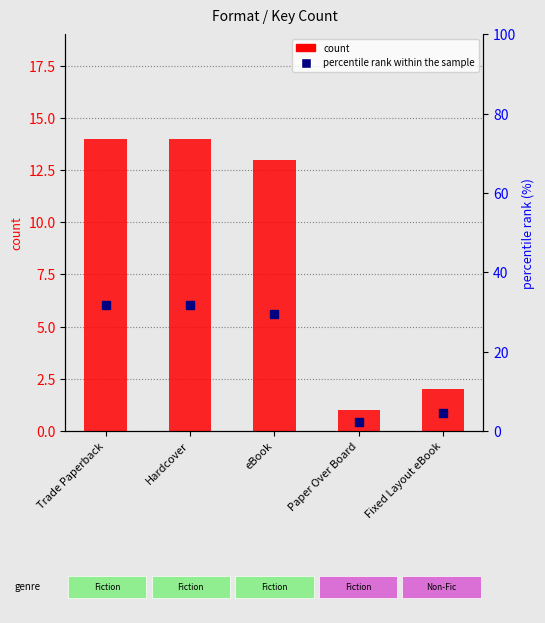

Reading left to right, what are all the values shown in this chart?

count: 14.0	14.0	13.0	1.0	2.0
percentile rank within the sample: 31.8	31.8	29.5	2.3	4.5